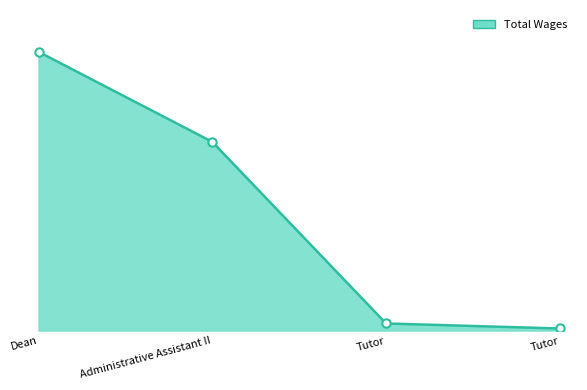

List the labels in order of value, largest first.

Dean, Administrative Assistant II, Tutor, Tutor